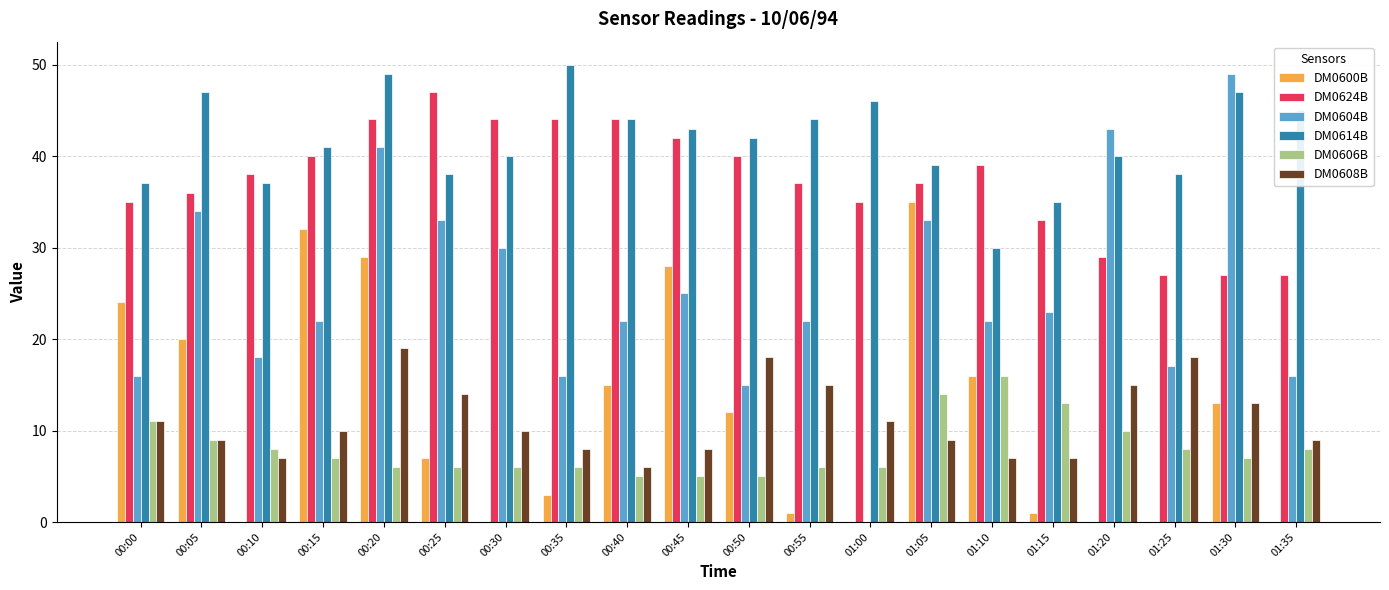

Reading left to right, transcribe all the data shown in this chart.

DM0600B: 00:00=24	00:05=20	00:10=0	00:15=32	00:20=29	00:25=7	00:30=0	00:35=3	00:40=15	00:45=28	00:50=12	00:55=1	01:00=0	01:05=35	01:10=16	01:15=1	01:20=0	01:25=0	01:30=13	01:35=0
DM0624B: 00:00=35	00:05=36	00:10=38	00:15=40	00:20=44	00:25=47	00:30=44	00:35=44	00:40=44	00:45=42	00:50=40	00:55=37	01:00=35	01:05=37	01:10=39	01:15=33	01:20=29	01:25=27	01:30=27	01:35=27
DM0604B: 00:00=16	00:05=34	00:10=18	00:15=22	00:20=41	00:25=33	00:30=30	00:35=16	00:40=22	00:45=25	00:50=15	00:55=22	01:00=0	01:05=33	01:10=22	01:15=23	01:20=43	01:25=17	01:30=49	01:35=16
DM0614B: 00:00=37	00:05=47	00:10=37	00:15=41	00:20=49	00:25=38	00:30=40	00:35=50	00:40=44	00:45=43	00:50=42	00:55=44	01:00=46	01:05=39	01:10=30	01:15=35	01:20=40	01:25=38	01:30=47	01:35=45
DM0606B: 00:00=11	00:05=9	00:10=8	00:15=7	00:20=6	00:25=6	00:30=6	00:35=6	00:40=5	00:45=5	00:50=5	00:55=6	01:00=6	01:05=14	01:10=16	01:15=13	01:20=10	01:25=8	01:30=7	01:35=8
DM0608B: 00:00=11	00:05=9	00:10=7	00:15=10	00:20=19	00:25=14	00:30=10	00:35=8	00:40=6	00:45=8	00:50=18	00:55=15	01:00=11	01:05=9	01:10=7	01:15=7	01:20=15	01:25=18	01:30=13	01:35=9